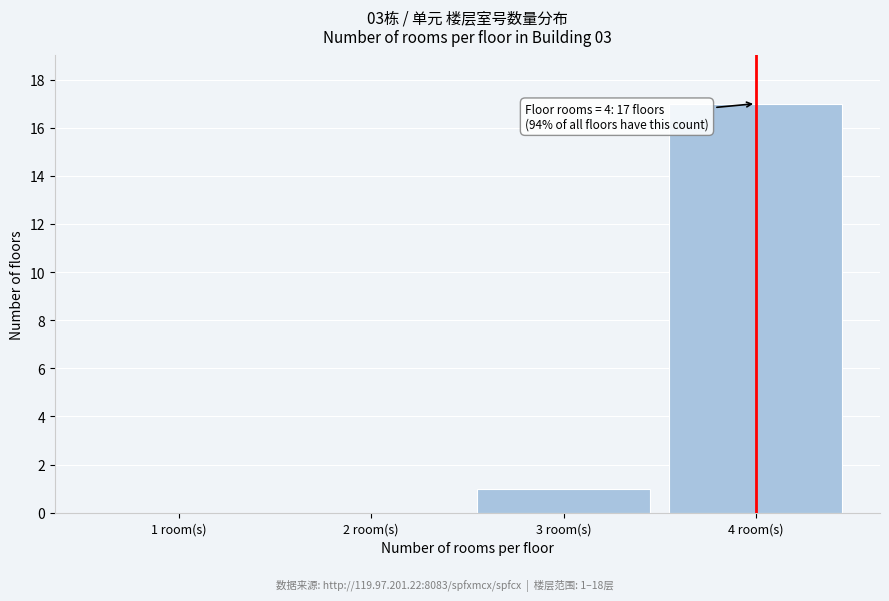

Over which range of the x-axis is the bar tallest?

3.5 to 4.5